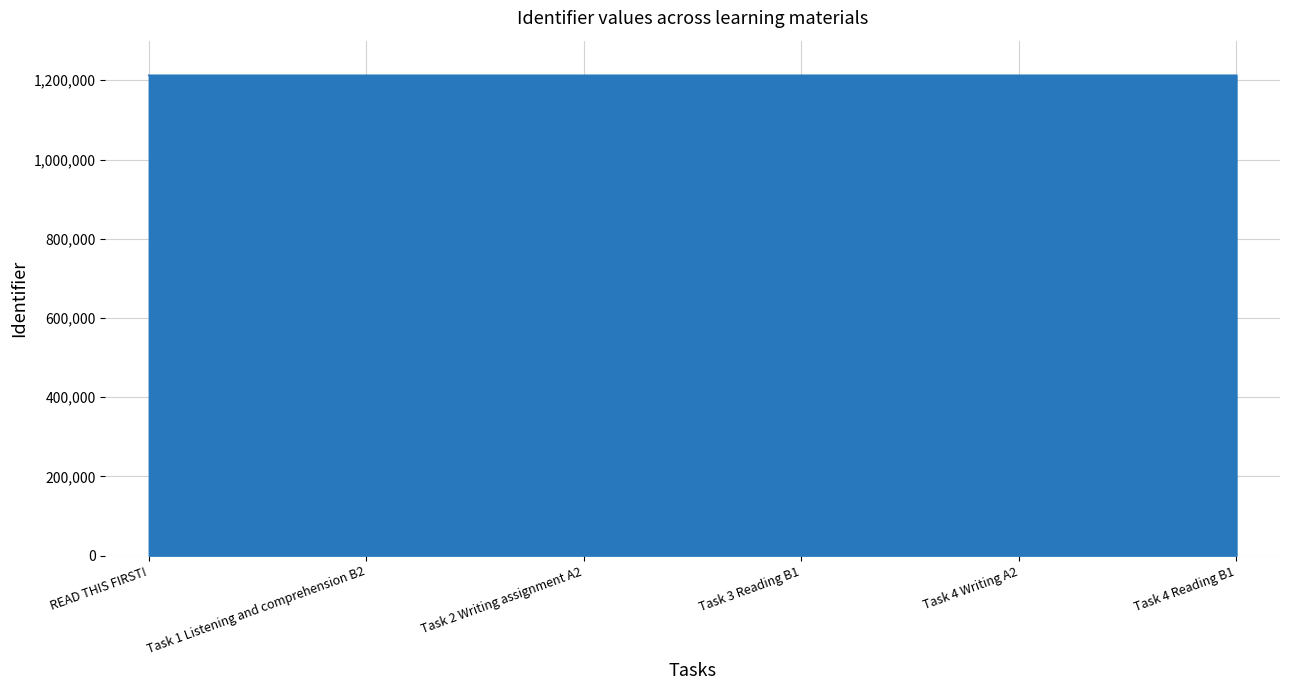

How many values are below 1212576?

3